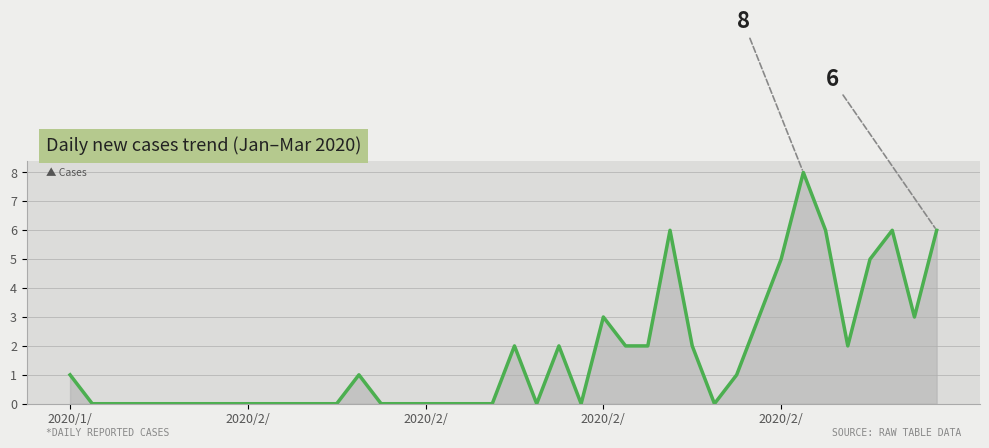

Reading left to right, extract all data points from this chart.

1	0	0	0	0	0	0	0	0	0	0	0	0	1	0	0	0	0	0	0	2	0	2	0	3	2	2	6	2	0	1	3	5	8	6	2	5	6	3	6